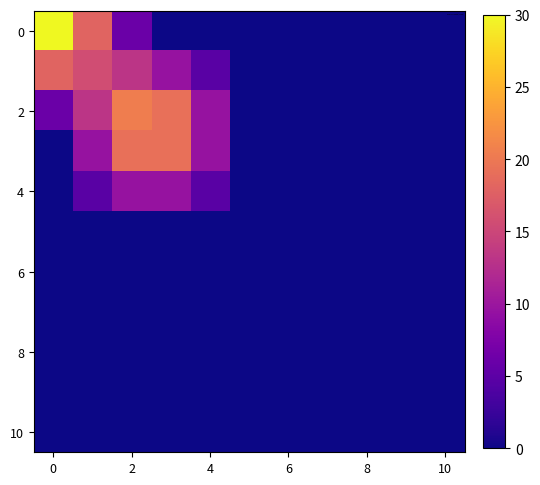

Which series has the largest range (max minus min)?

row_0